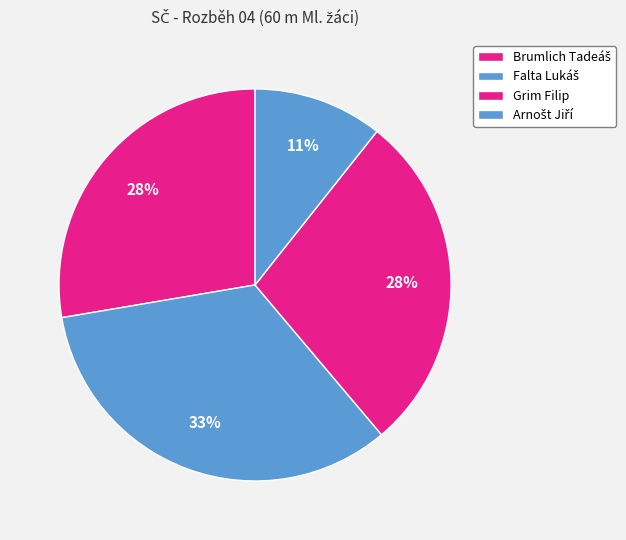

How many segments does this pie chart have?

4